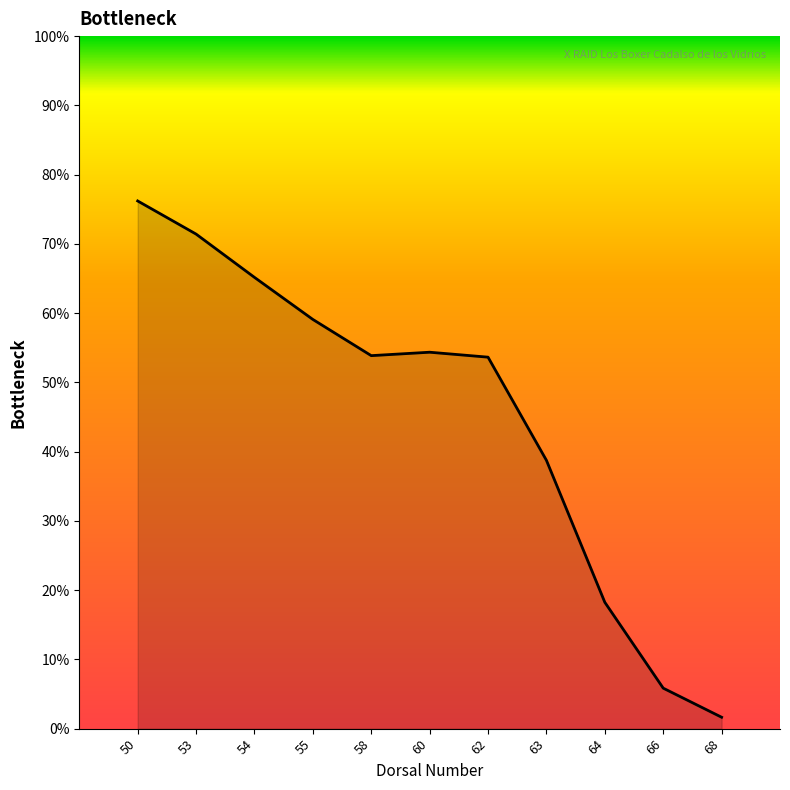

Which category has the lowest value across all series?

68